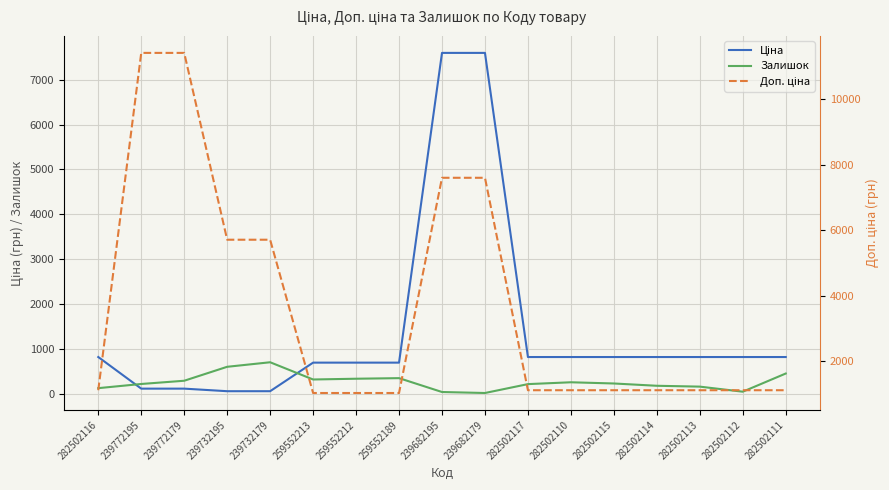

Rank the categories by Залишок value from lowest to highest.

239682179, 239682195, 282502112, 282502116, 282502113, 282502114, 282502117, 239772195, 282502115, 282502110, 239772179, 259552213, 259552212, 259552189, 282502111, 239732195, 239732179